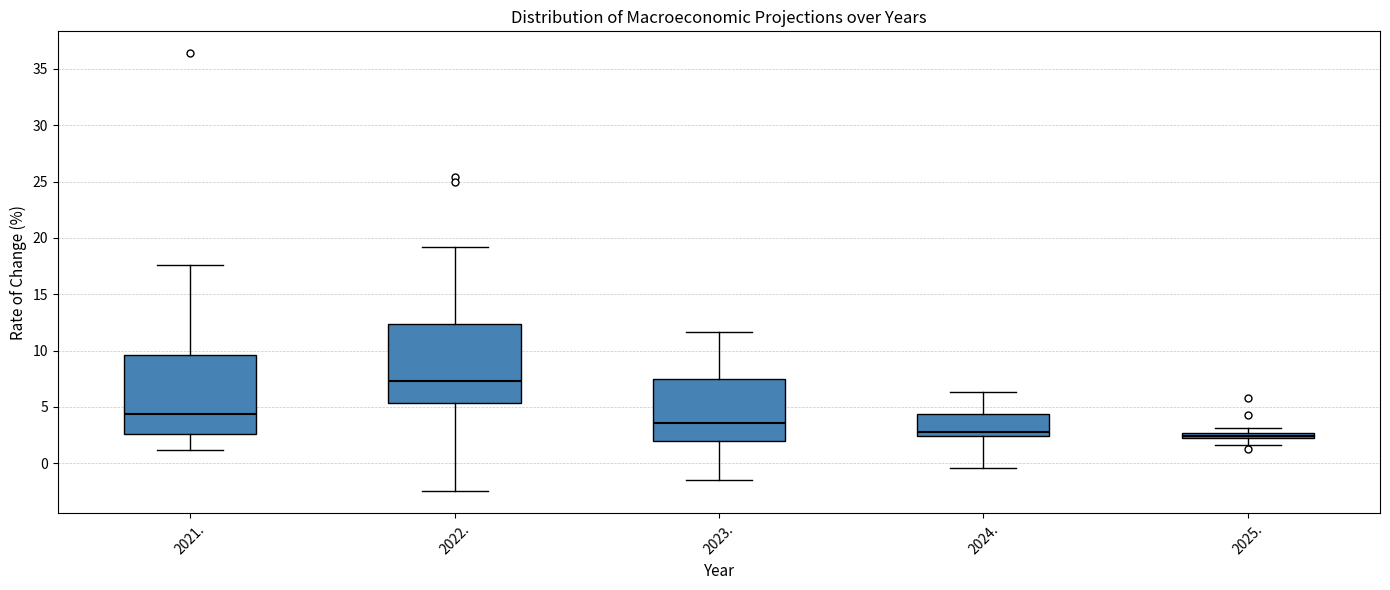

Where does the median line of the box at x = 2021. sit on the y-axis? The values are not printed on the chart, so give them approximately, as read against the axis.

4.5